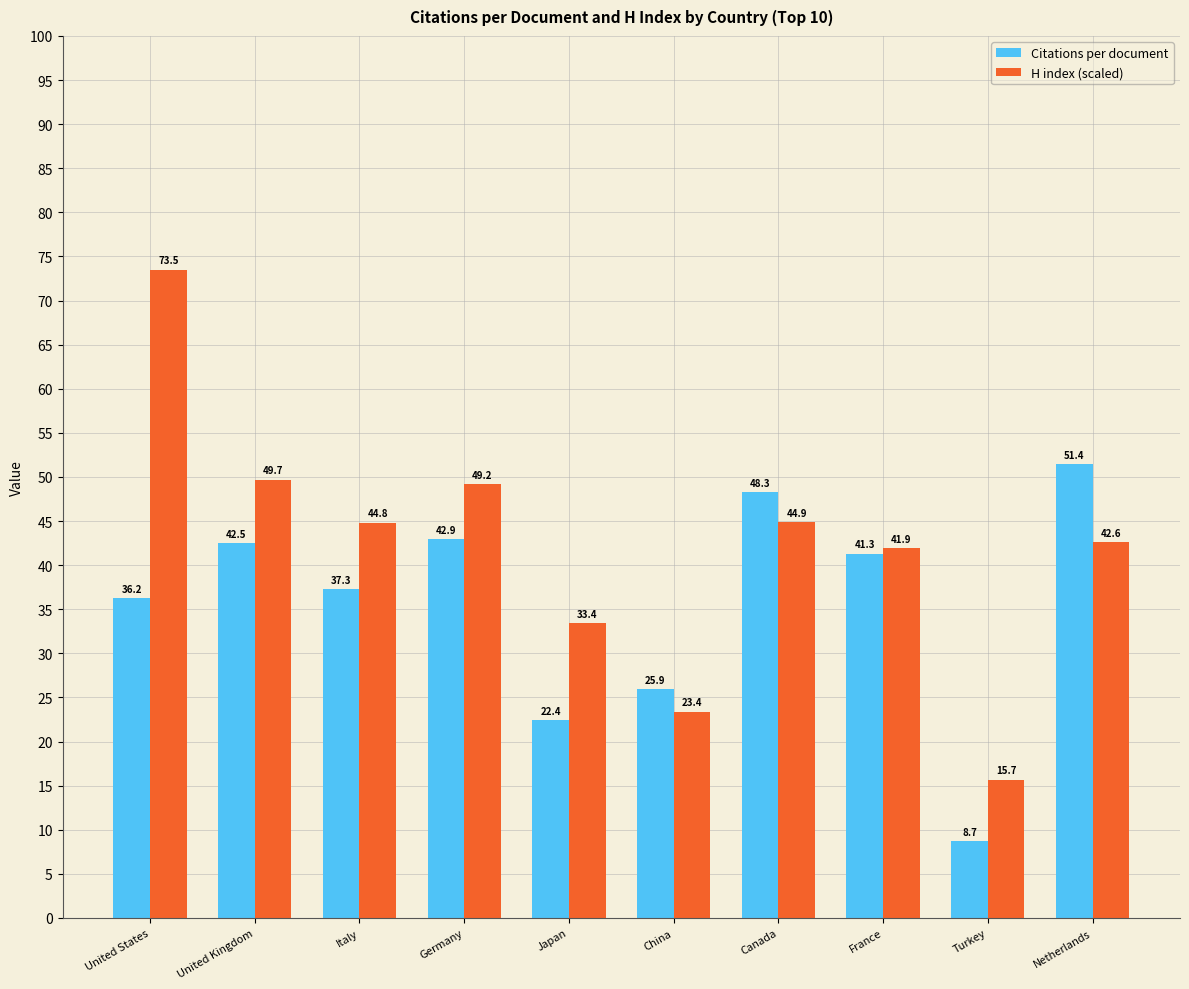

The value of H index (scaled) at Germany is 49.2. True or false?

True